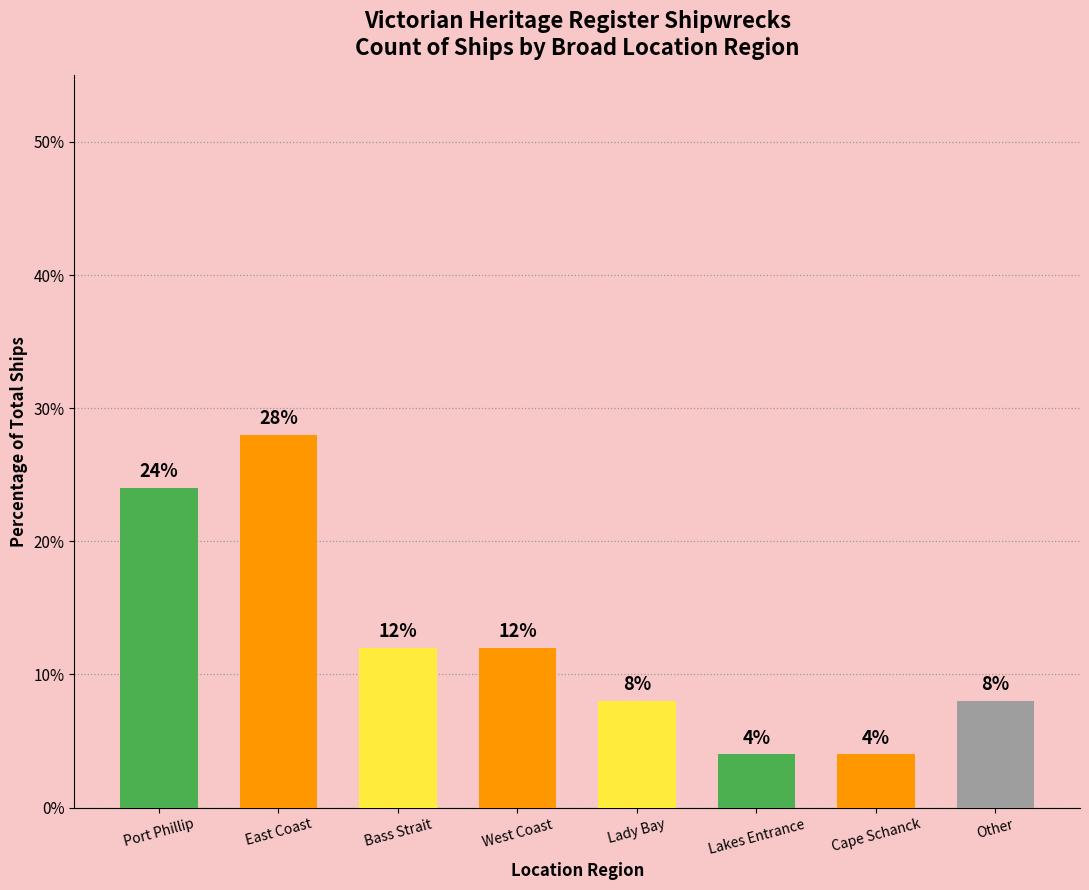

What is the average value?

12.5